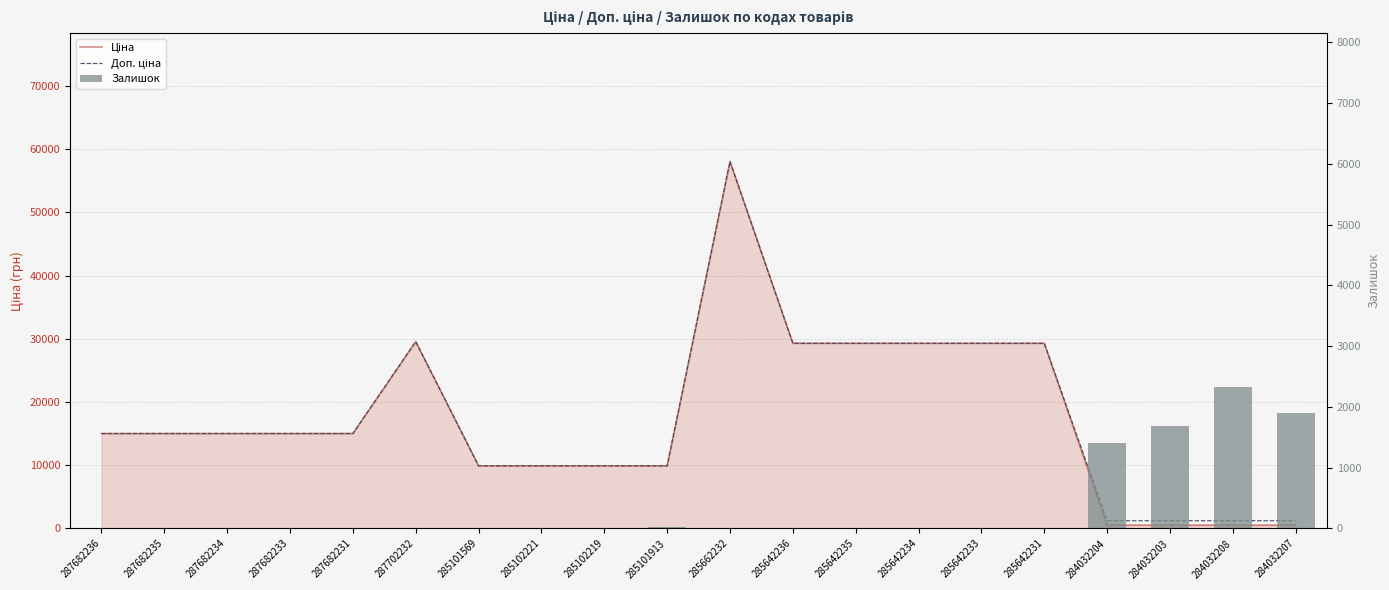

Which label corresponds to the largest value in the chart?

285662232